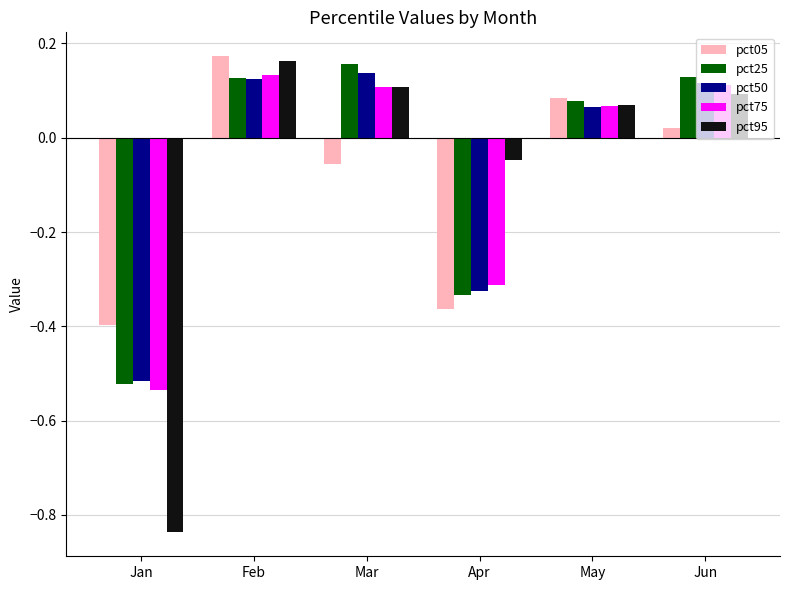

List the labels in order of pct05 value, smallest first.

Jan, Apr, Mar, Jun, May, Feb